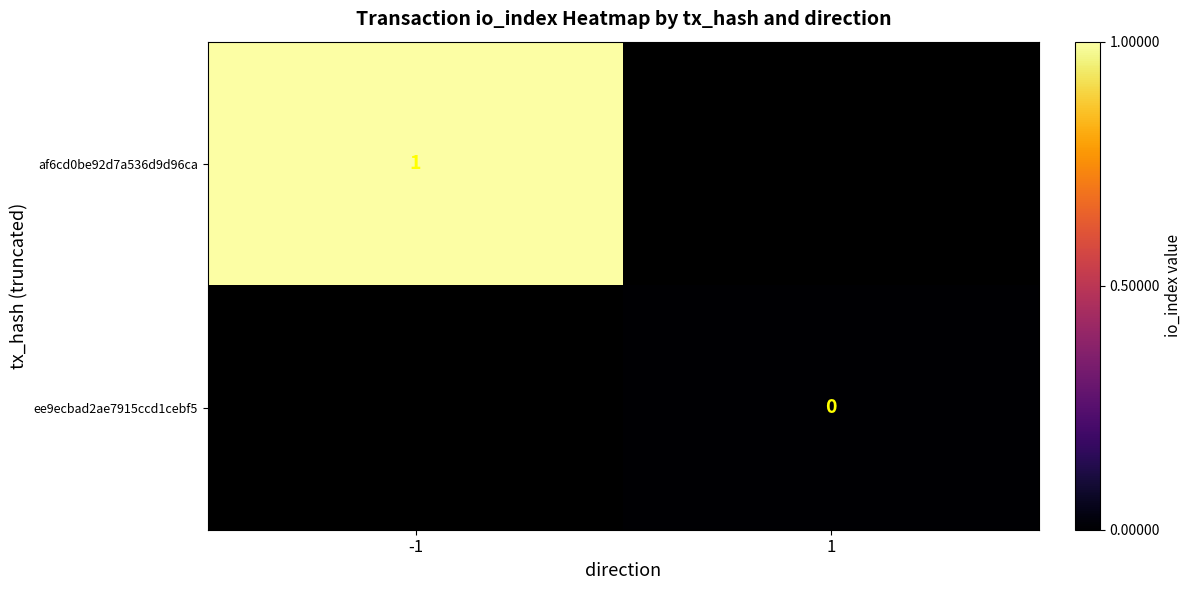

At -1, list the series in order from largest to smallest.

af6cd0be92d7a536d9d96ca, ee9ecbad2ae7915ccd1cebf5